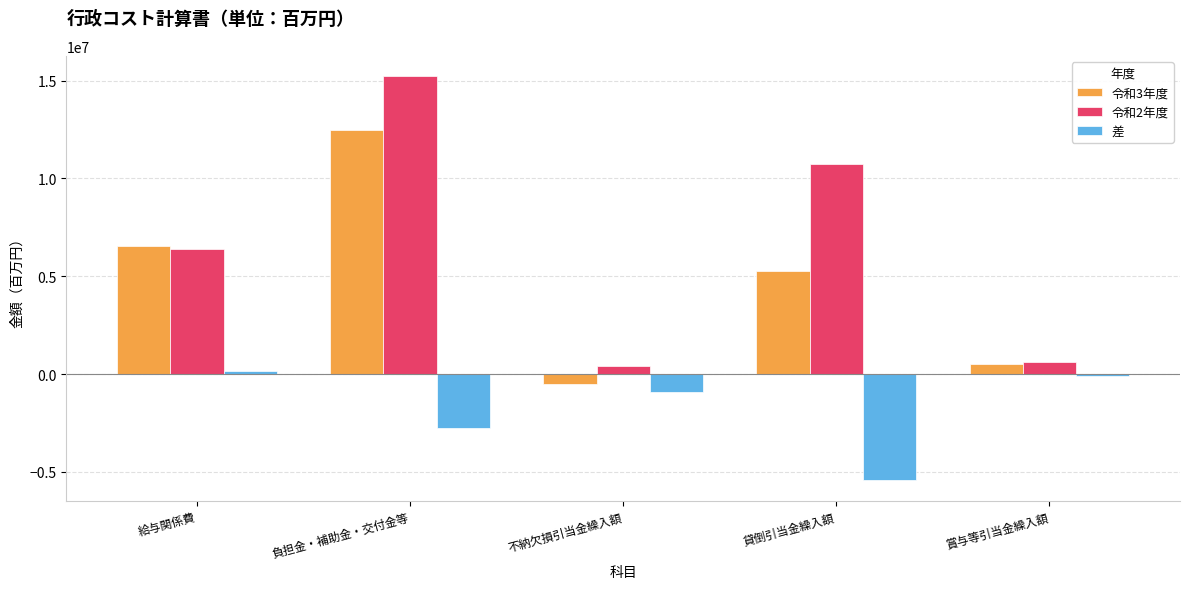

Which series has the largest total across all categories?

令和2年度